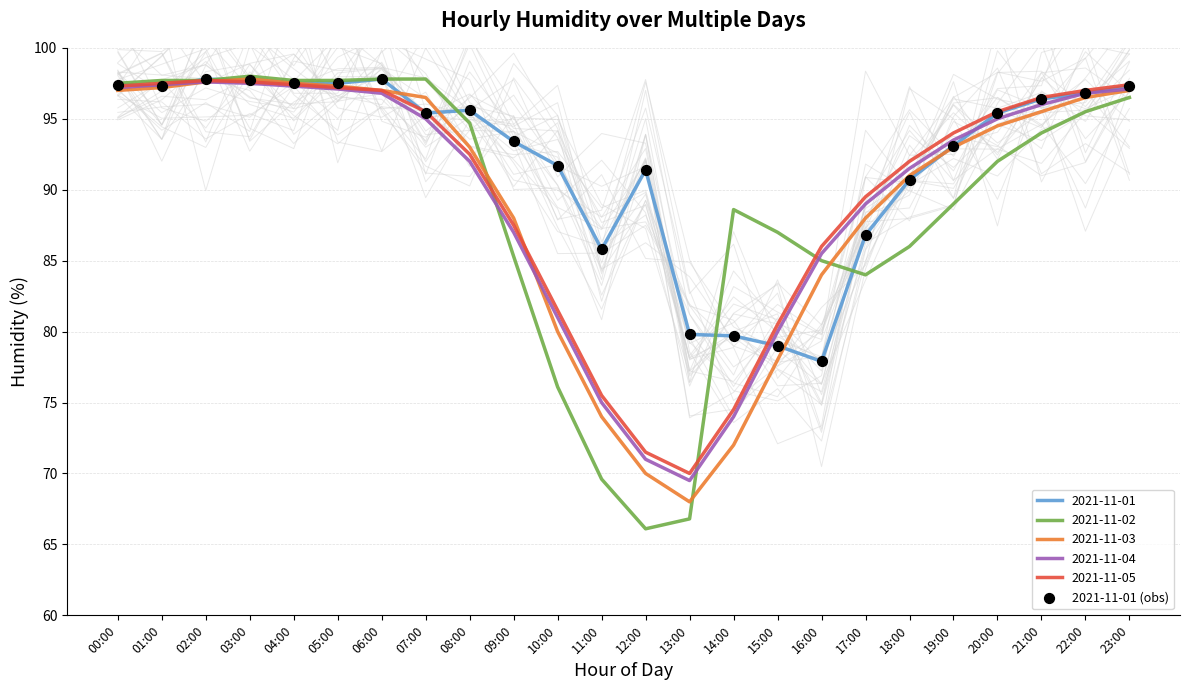

What is the ratio of the value at 05:00 to the value at 11:00?

1.1